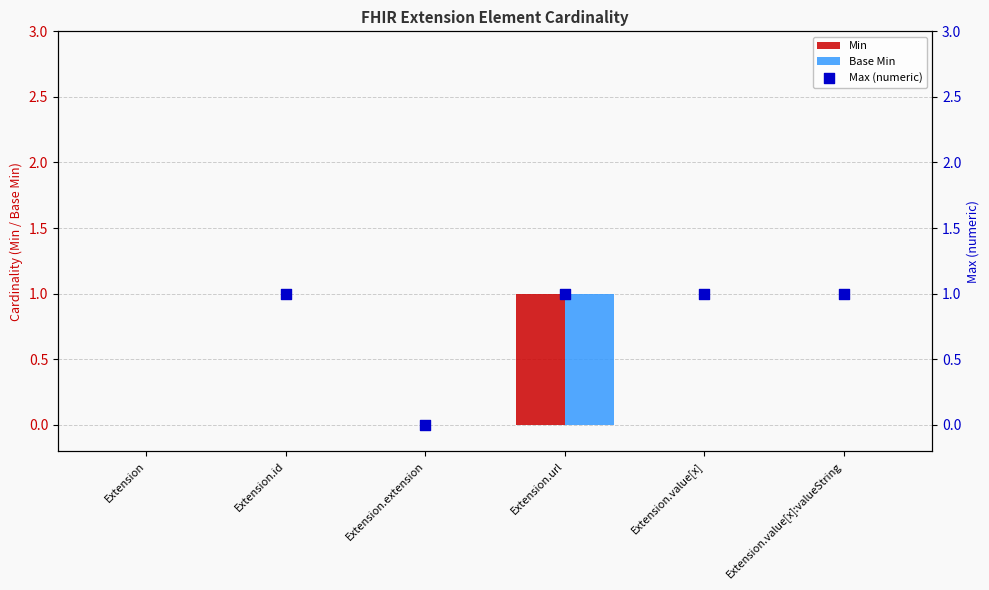

The Base Min series shows 0 at Extension.id. True or false?

True